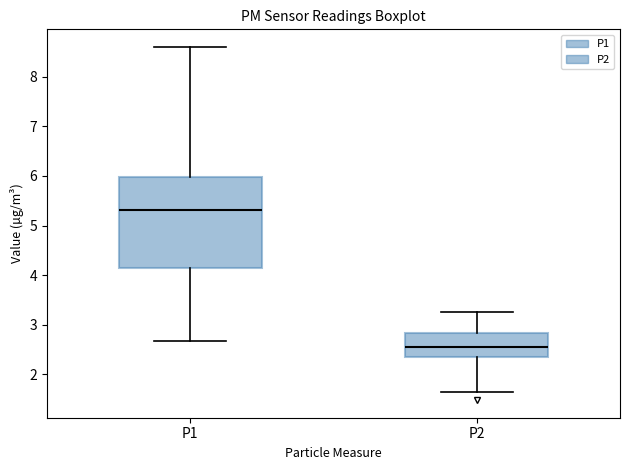

Which box is the tallest, from its lower edge to its upper edge?

P1